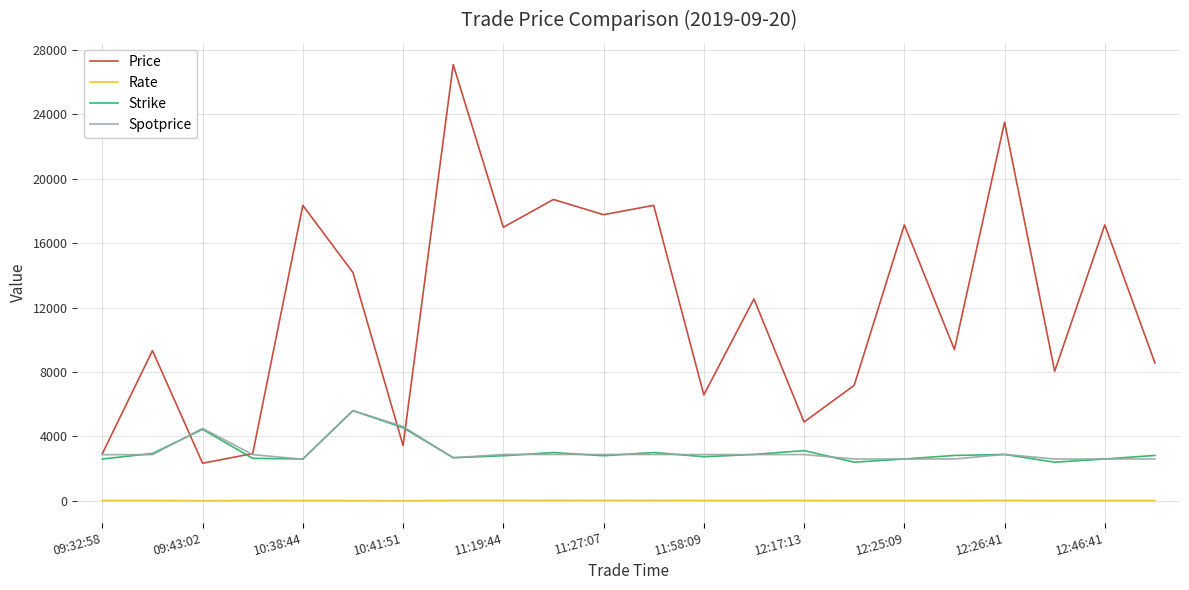

Which series has the largest total across all categories?

Price